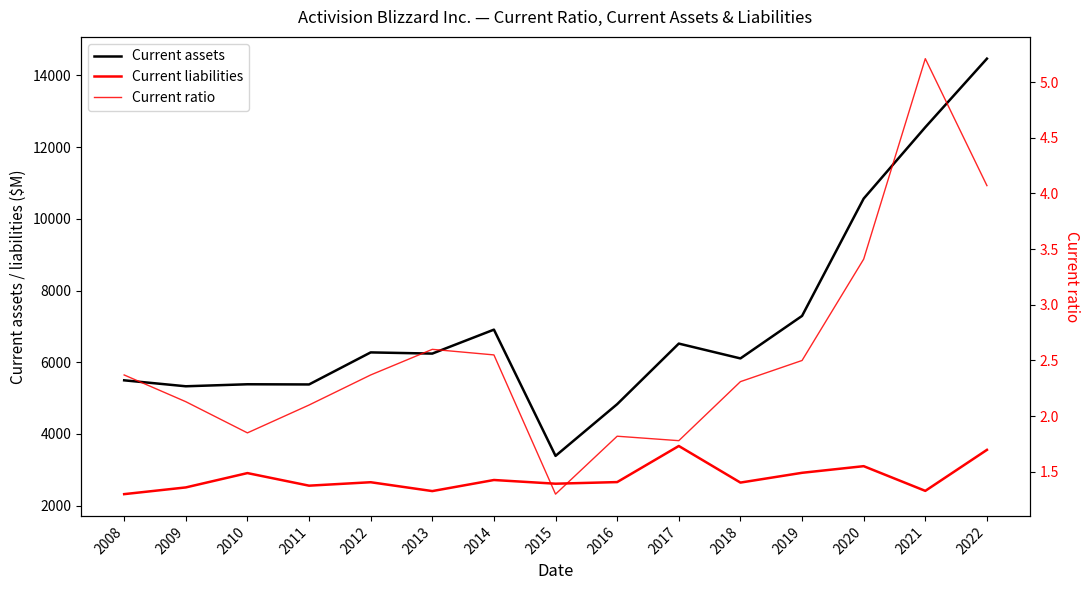

Which series has the largest total across all categories?

Current assets